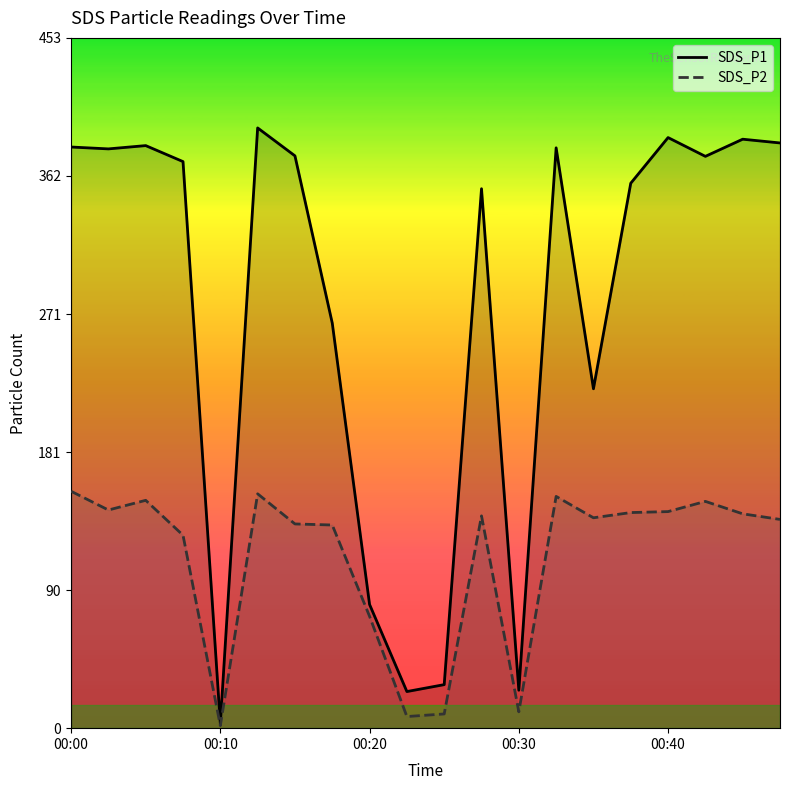

The value of SDS_P2 at 00:30 is 10.7. True or false?

True